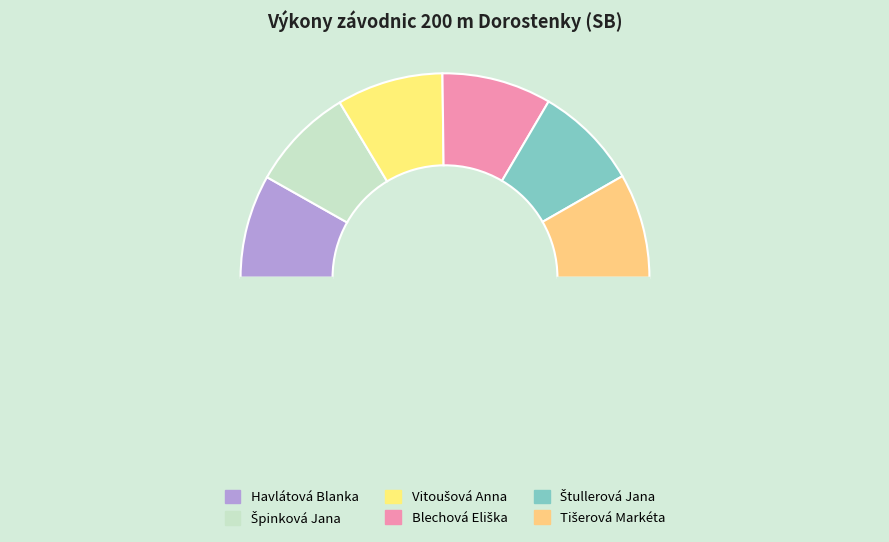

Rank the categories by value from lowest to highest.

Havlátová Blanka, Špinková Jana, Štullerová Jana, Tišerová Markéta, Vitoušová Anna, Blechová Eliška